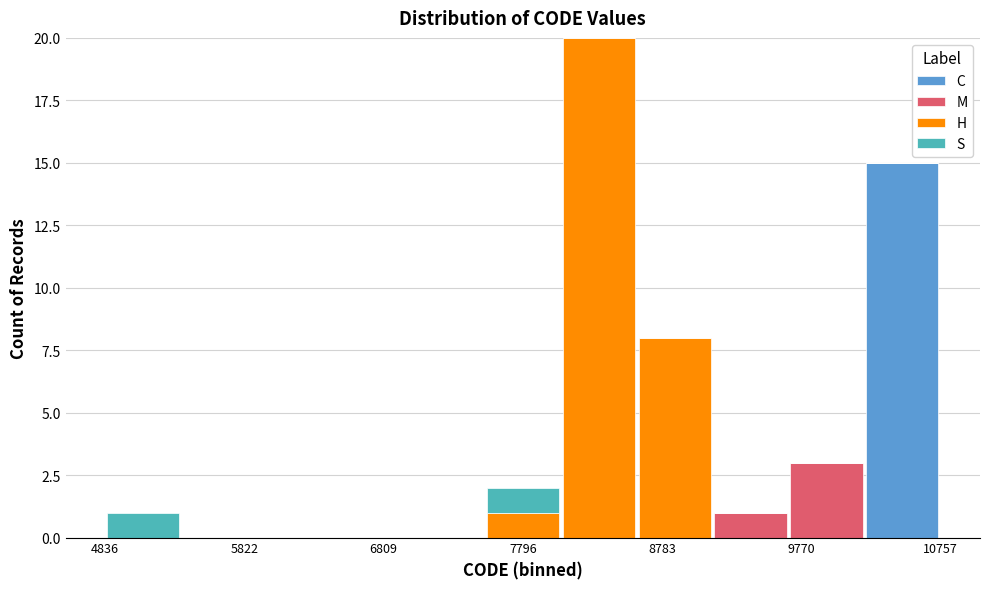

What is the total height of the stacked bar covering 8100 to 8600 on the x-axis? Neither the bar edges nor the heights are printed on the chart, so give them approximately, as read against the axes.

20